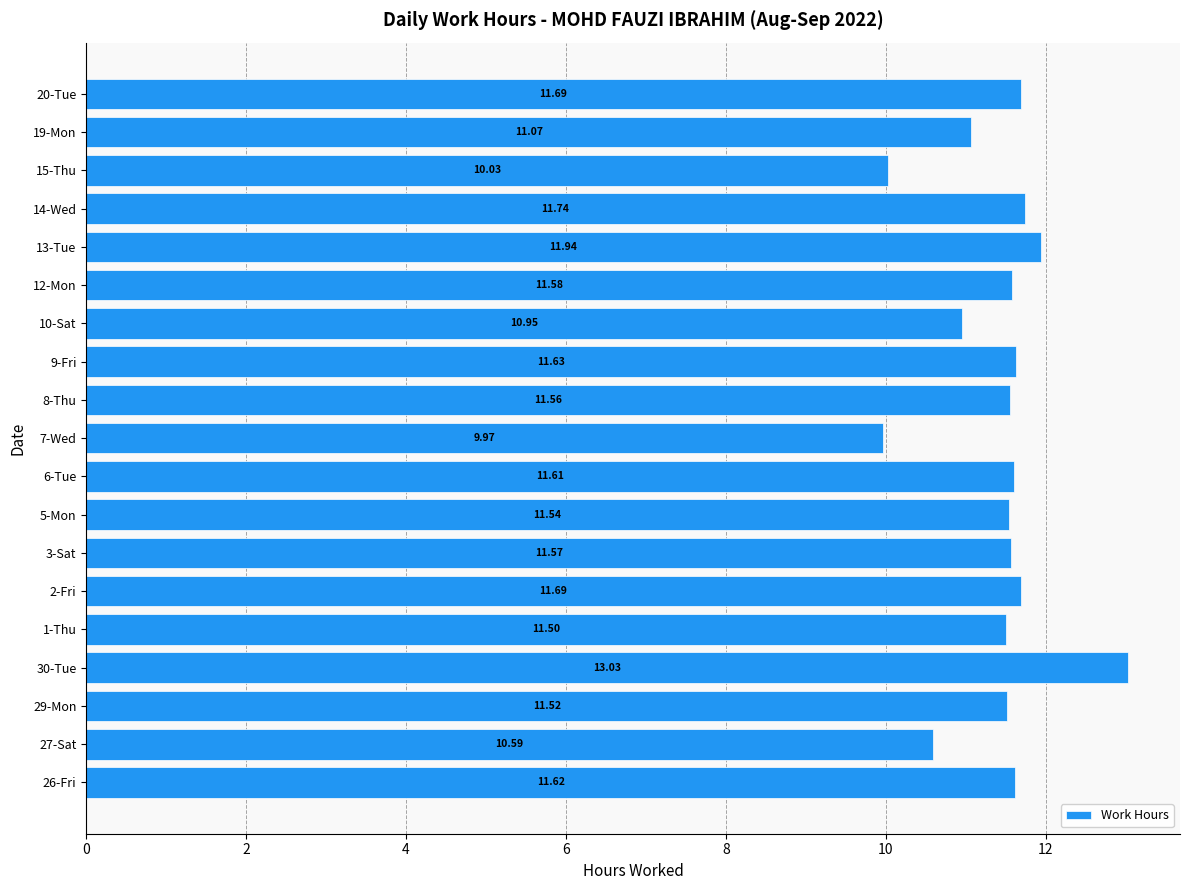

Which has a higher value, 29-Mon or 10-Sat?

29-Mon